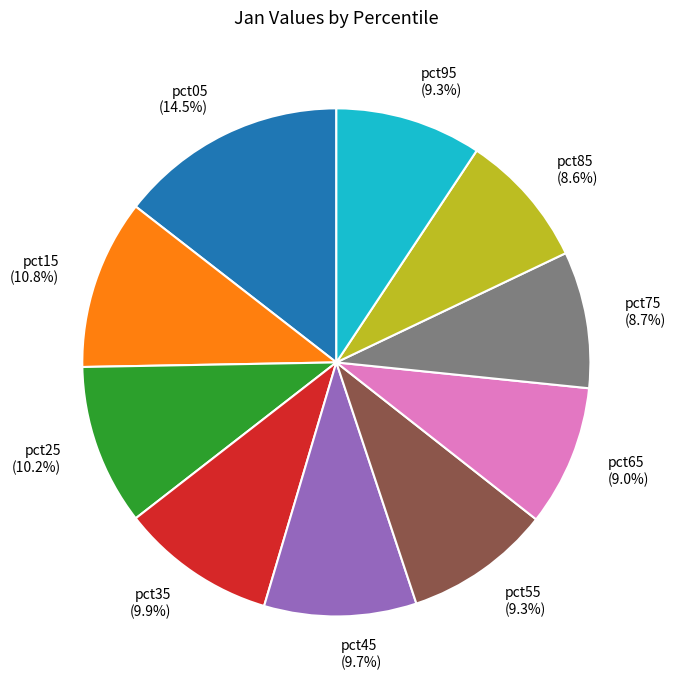

Combined, what portion of the pie is pct25 and pct05?

24.7%